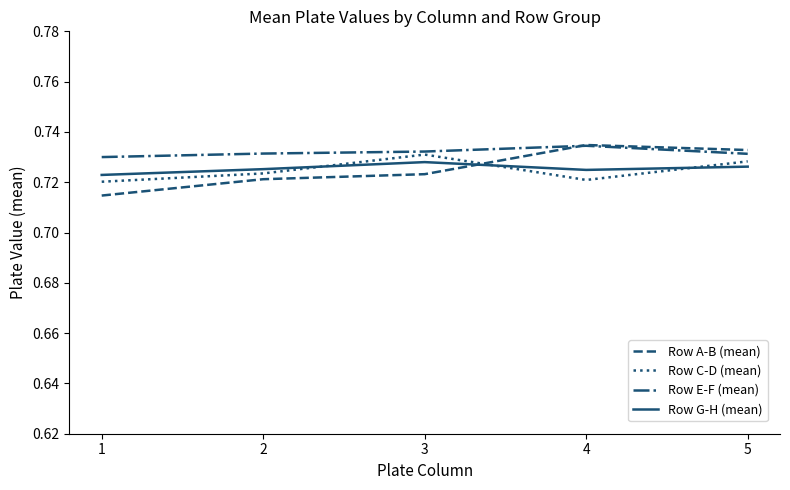

True or false: Row E-F (mean) and Row G-H (mean) cross at least once.

False